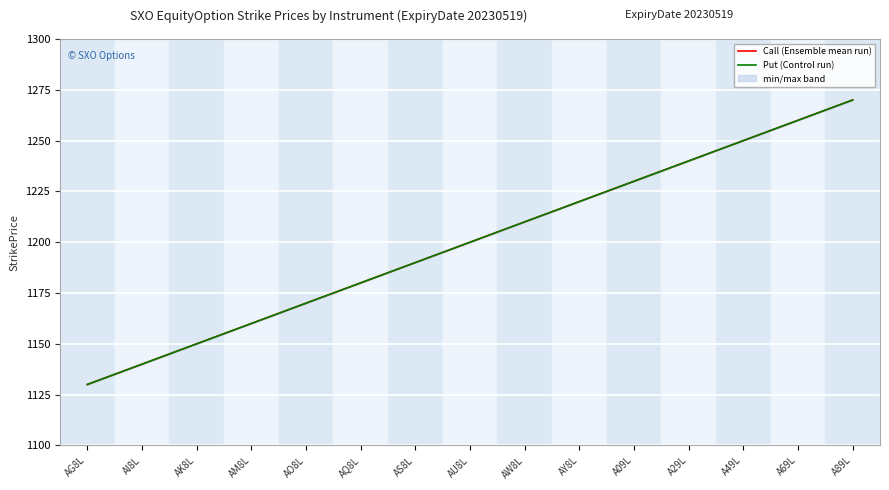

True or false: Put (Control run) and Call (Ensemble mean run) intersect in this chart.

False